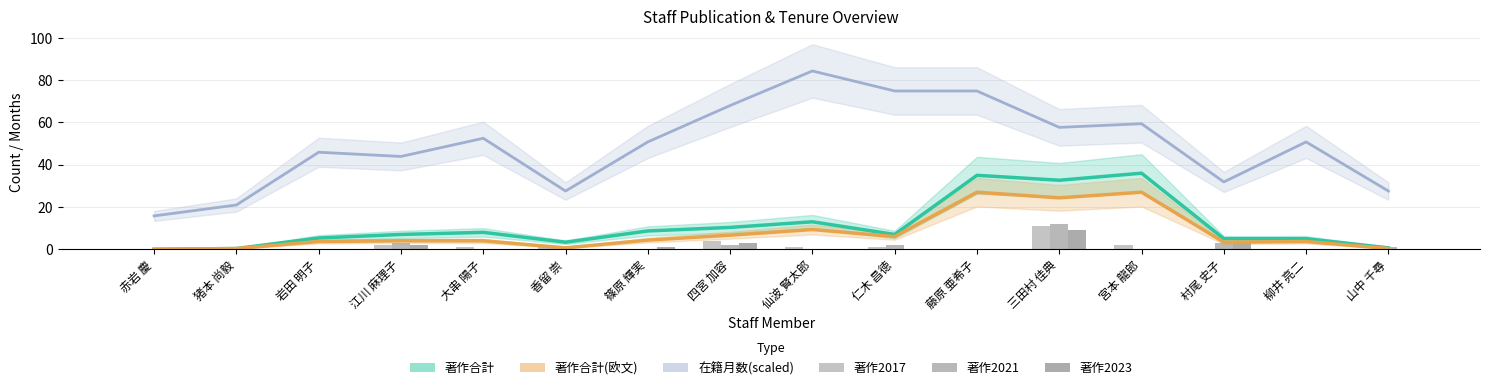

What position from the left is 大串 陽子?

5